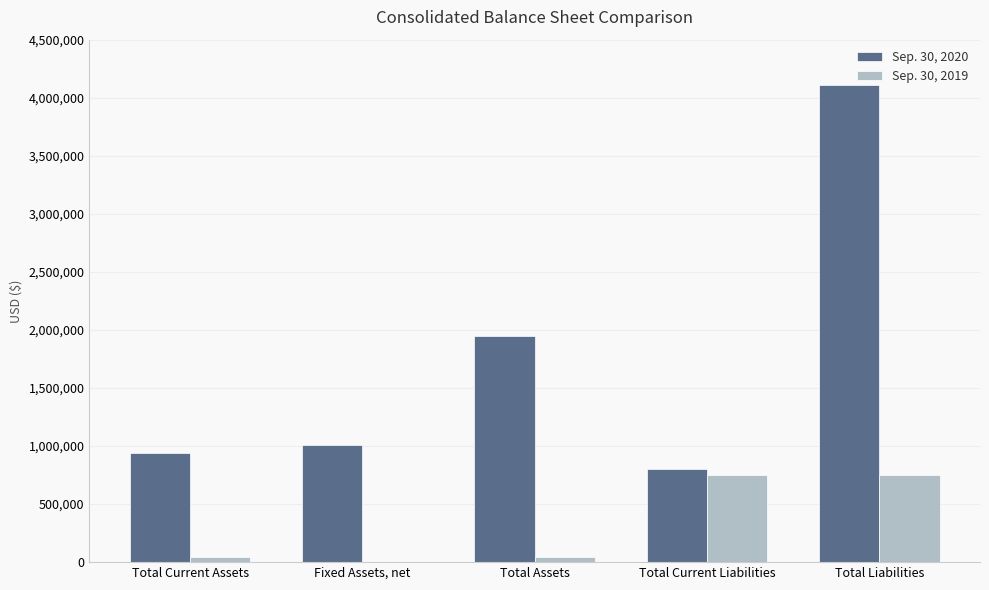

Reading left to right, what are all the values shown in this chart?

Sep. 30, 2020: Total Current Assets=938922	Fixed Assets, net=1006880	Total Assets=1945802	Total Current Liabilities=802814	Total Liabilities=4107842
Sep. 30, 2019: Total Current Assets=46258	Fixed Assets, net=0	Total Assets=46258	Total Current Liabilities=752900	Total Liabilities=752900